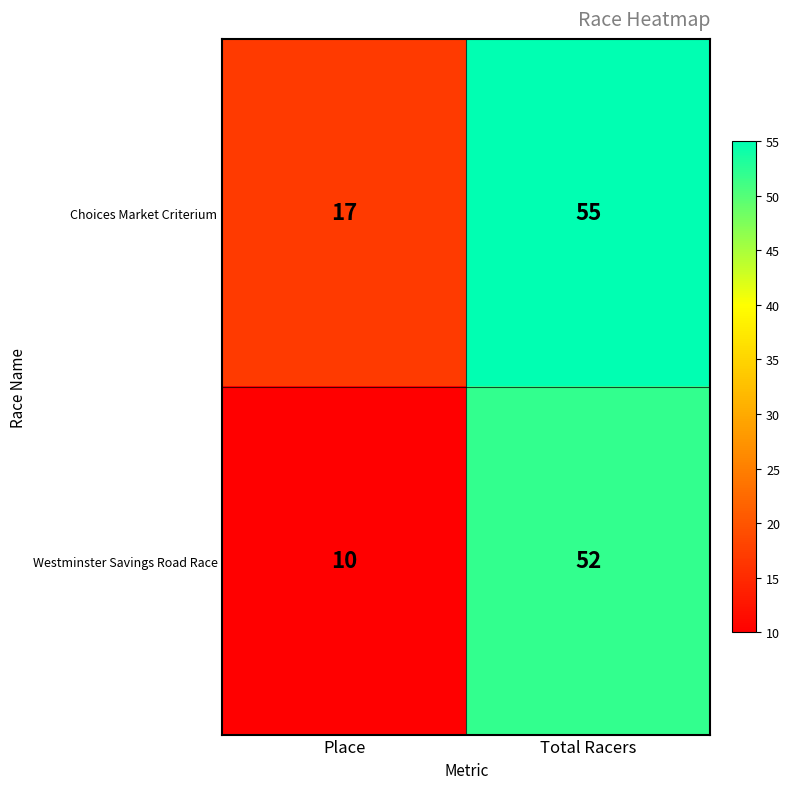

What is the average value of the Choices Market Criterium series?

36